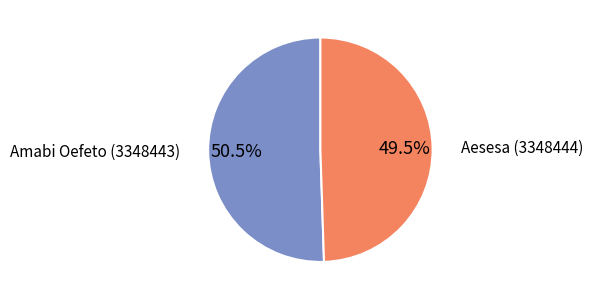

What is the ratio of the value at Aesesa (3348444) to the value at Amabi Oefeto (3348443)?

1.0